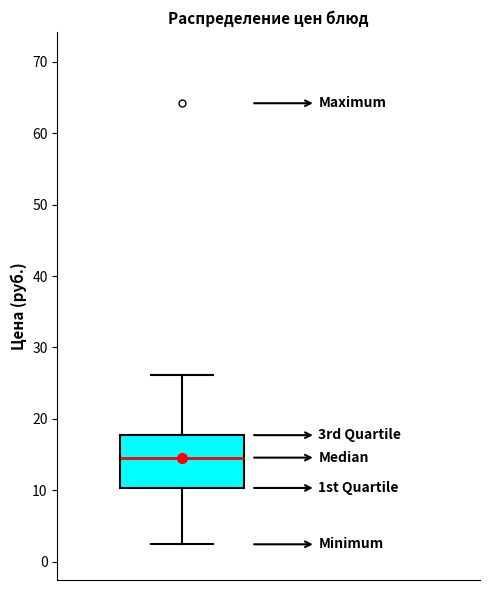

Where does the upper whisker of the box end on the y-axis? The values are not printed on the chart, so give them approximately, as read against the axis.

26